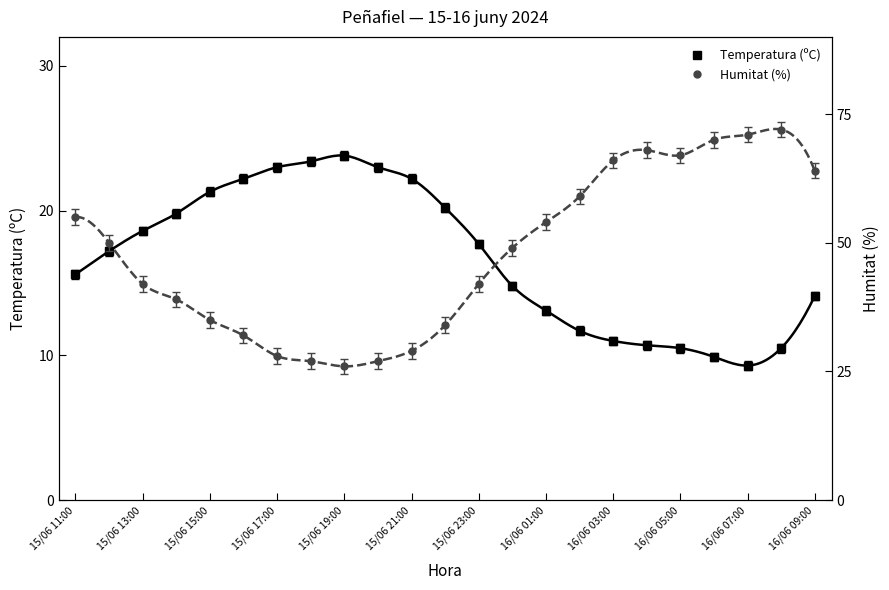

True or false: Temperatura (ºC) has a value of 8.9 at 15/06 23:00.

False